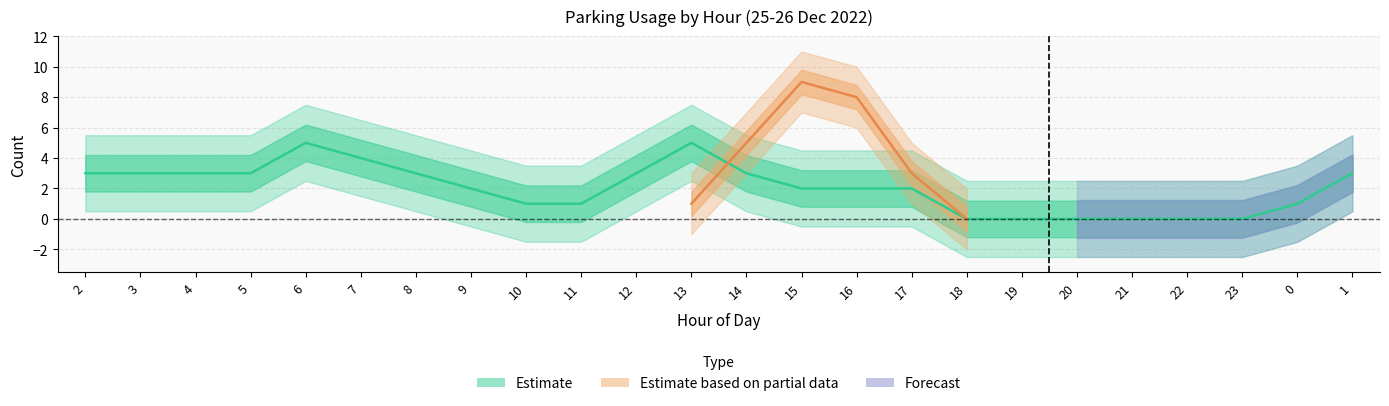

List the labels in order of value, smallest first.

18, 19, 20, 21, 22, 23, 10, 11, 0, 9, 15, 16, 17, 2, 3, 4, 5, 8, 12, 14, 1, 7, 6, 13